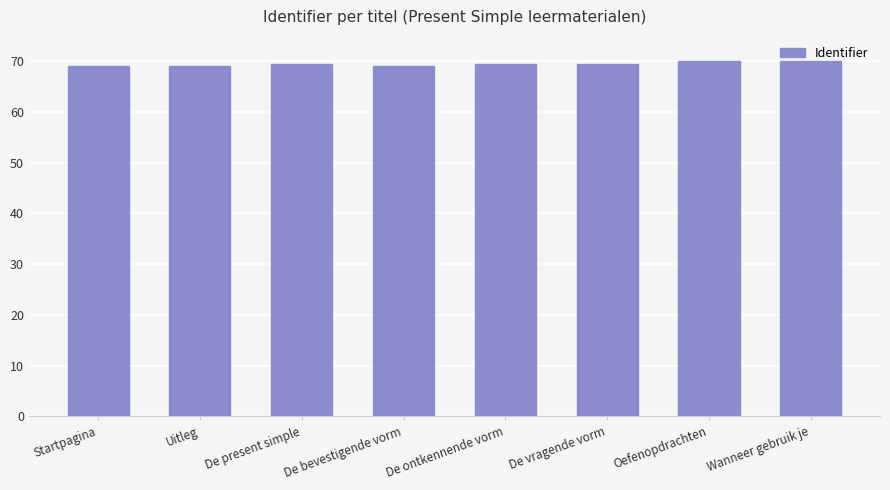

Does the chart contain any negative values?

No